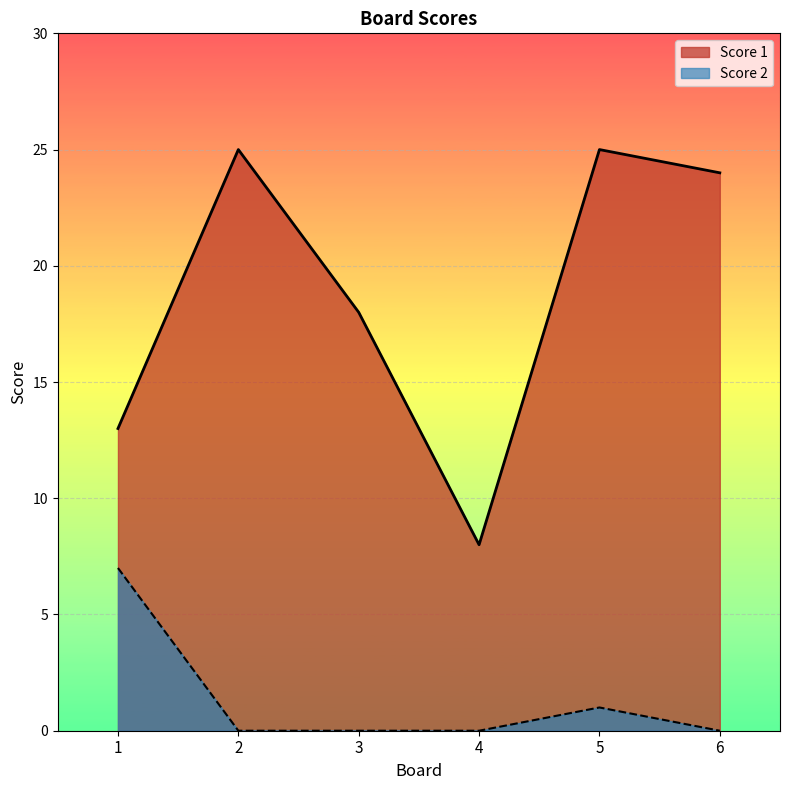

What is the average value of the Score 2 series?

1